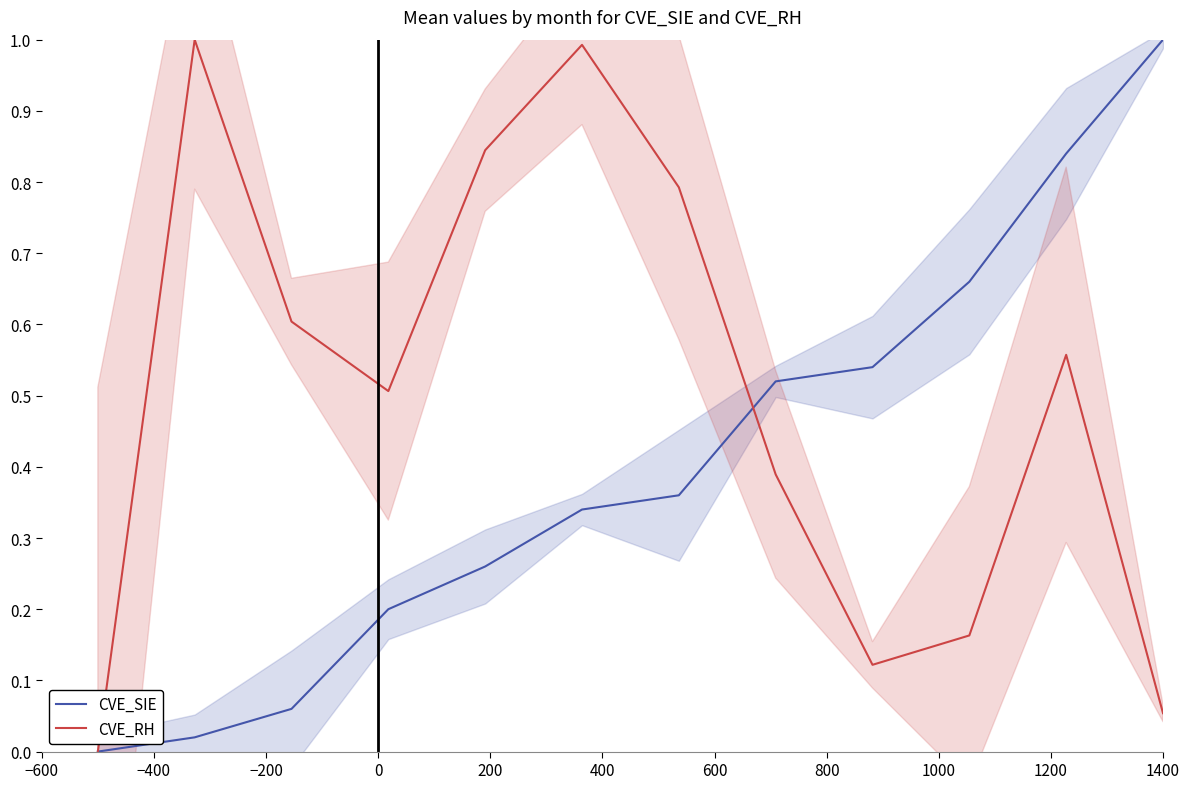

True or false: CVE_SIE has more than 0 interior local peaks.

False